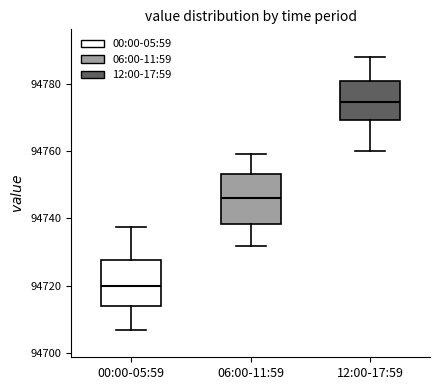

Reading left to right, read every box against the y-axis: the position of its median line, the range the box covers, and the ends of its whiskers. The values are not printed on the chart, so give them approximately, as read against the axis.

00:00-05:59: median 94720, box 94714 to 94728, whiskers 94706 to 94738
06:00-11:59: median 94746, box 94738 to 94754, whiskers 94732 to 94760
12:00-17:59: median 94774, box 94770 to 94780, whiskers 94760 to 94788